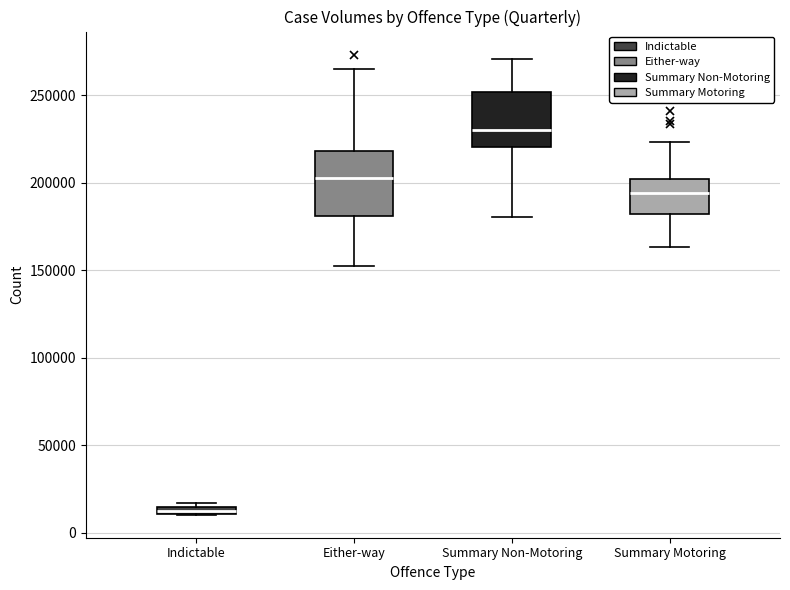

Which box has the highest median line?

Summary Non-Motoring